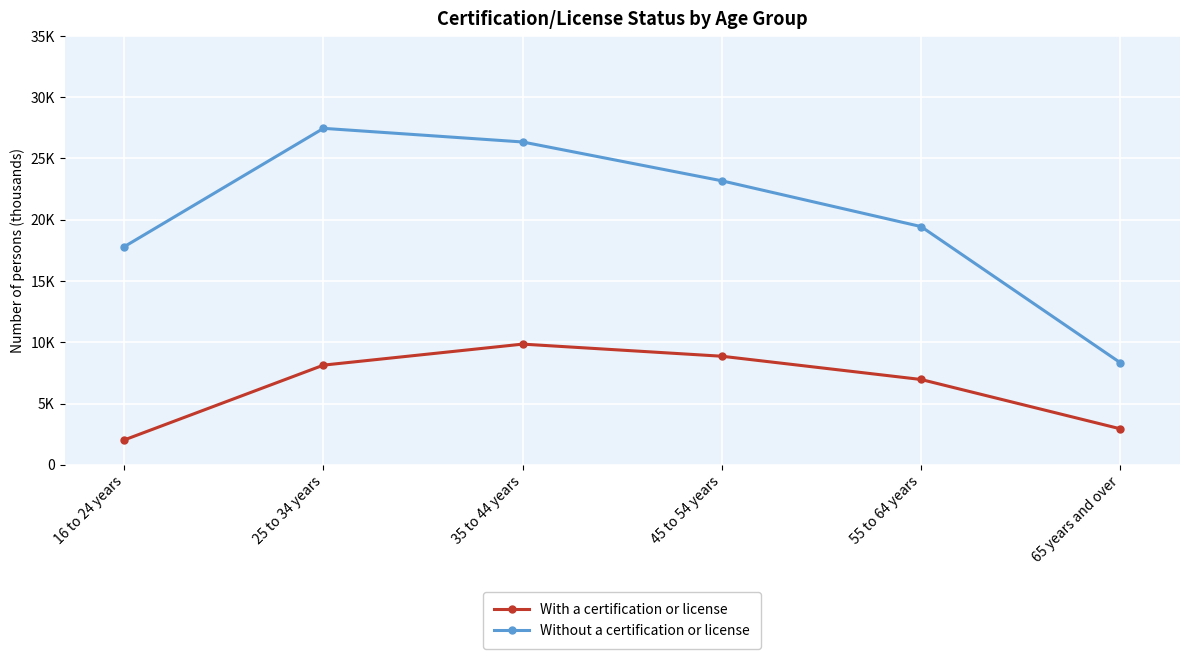

Reading left to right, transcribe all the data shown in this chart.

With a certification or license: 16 to 24 years=2030	25 to 34 years=8135	35 to 44 years=9850	45 to 54 years=8861	55 to 64 years=6963	65 years and over=2939
Without a certification or license: 16 to 24 years=17803	25 to 34 years=27460	35 to 44 years=26347	45 to 54 years=23178	55 to 64 years=19442	65 years and over=8336